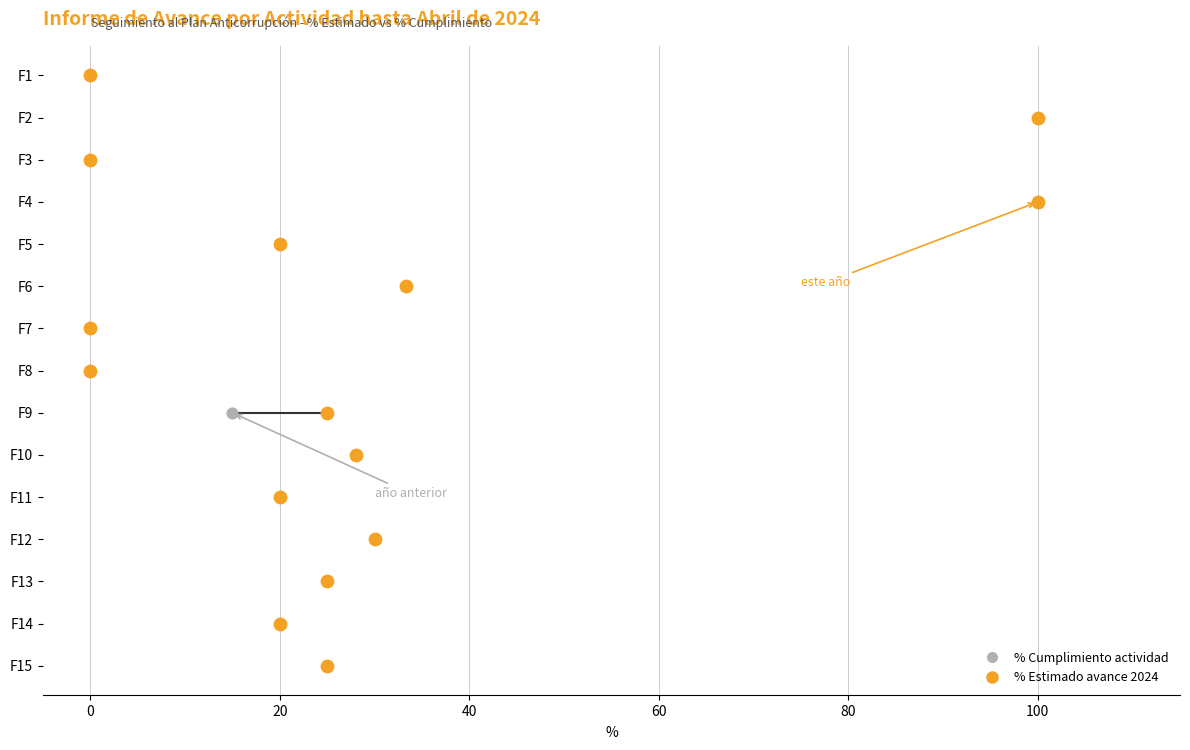

What are all the series names shown in the legend?

% Cumplimiento actividad, % Estimado avance 2024